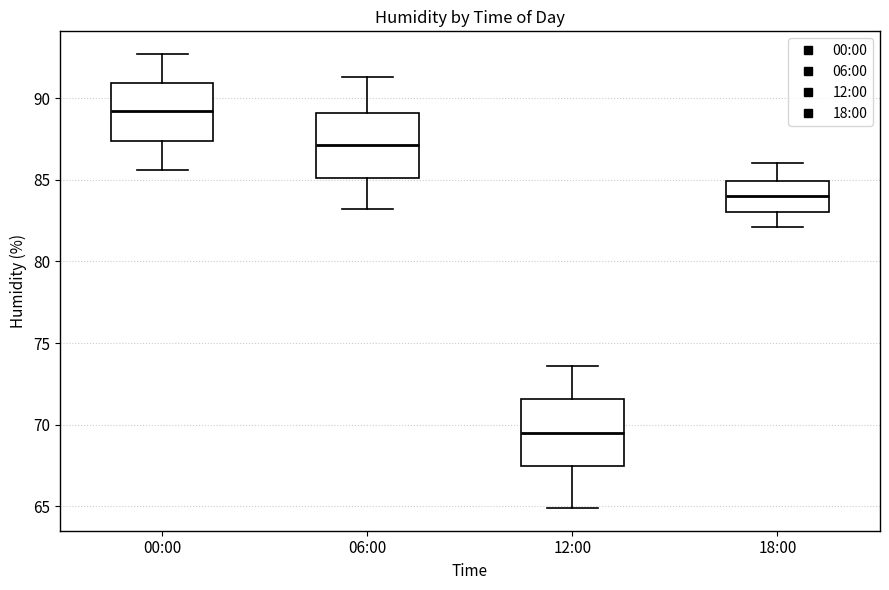

Reading left to right, read every box against the y-axis: the position of its median line, the range the box covers, and the ends of its whiskers. The values are not printed on the chart, so give them approximately, as read against the axis.

00:00: median 89.0, box 87.5 to 91.0, whiskers 85.5 to 92.5
06:00: median 87.0, box 85.0 to 89.0, whiskers 83.0 to 91.5
12:00: median 69.5, box 67.5 to 71.5, whiskers 65.0 to 73.5
18:00: median 84.0, box 83.0 to 85.0, whiskers 82.0 to 86.0